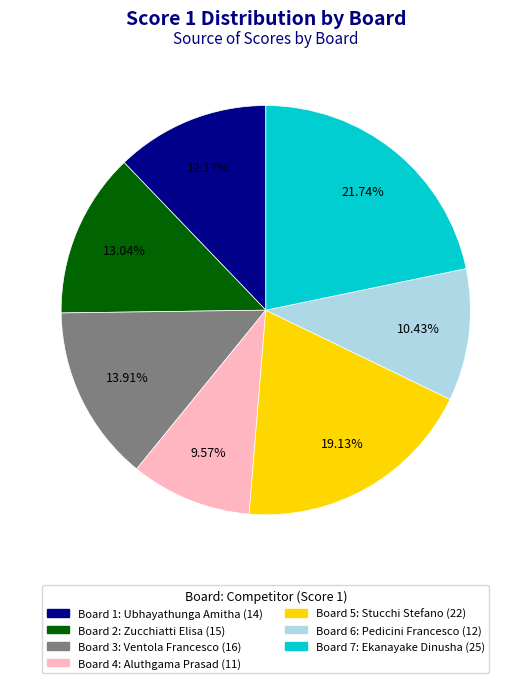

Does any single category account for the majority?

No